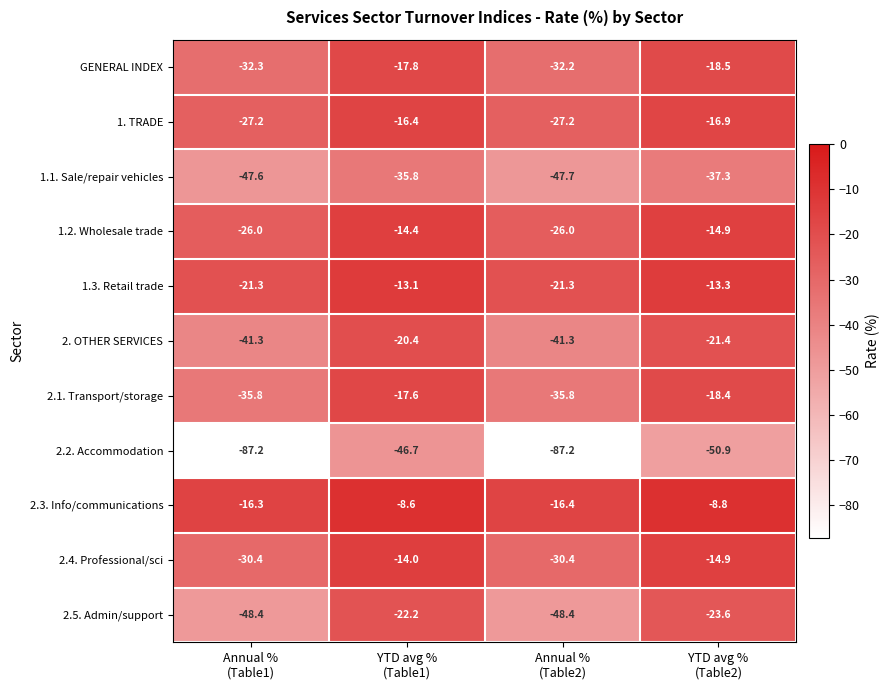

What is the total value across all series at Annual %
(Table1)?

-413.8